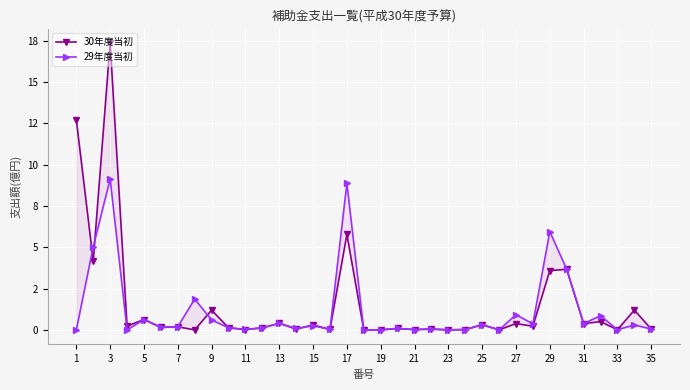

Is it true that 30年度当初 equals 0.0 at 11?

True